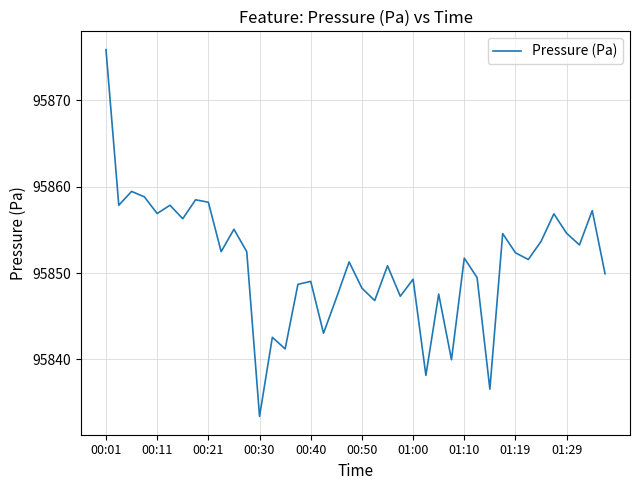

What is the difference between the maximum and minimum values?

42.4